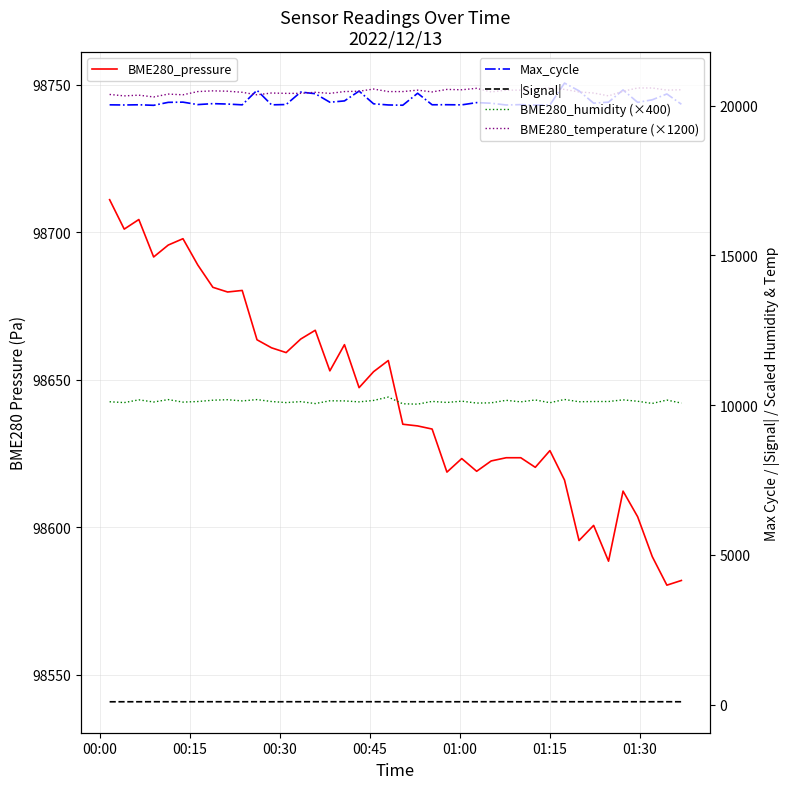

What is the smallest value displayed?

91.0